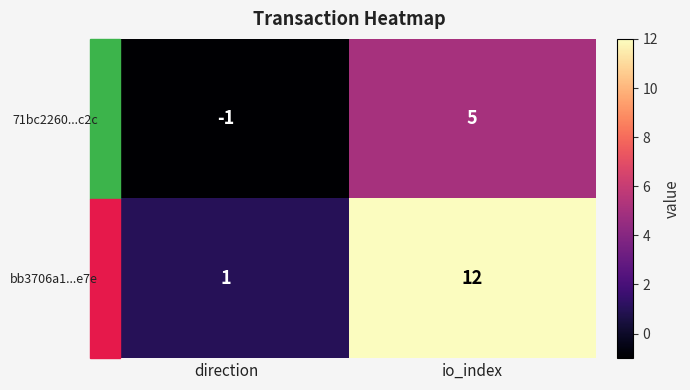

Which series has the widest spread of values?

bb3706a1...e7e